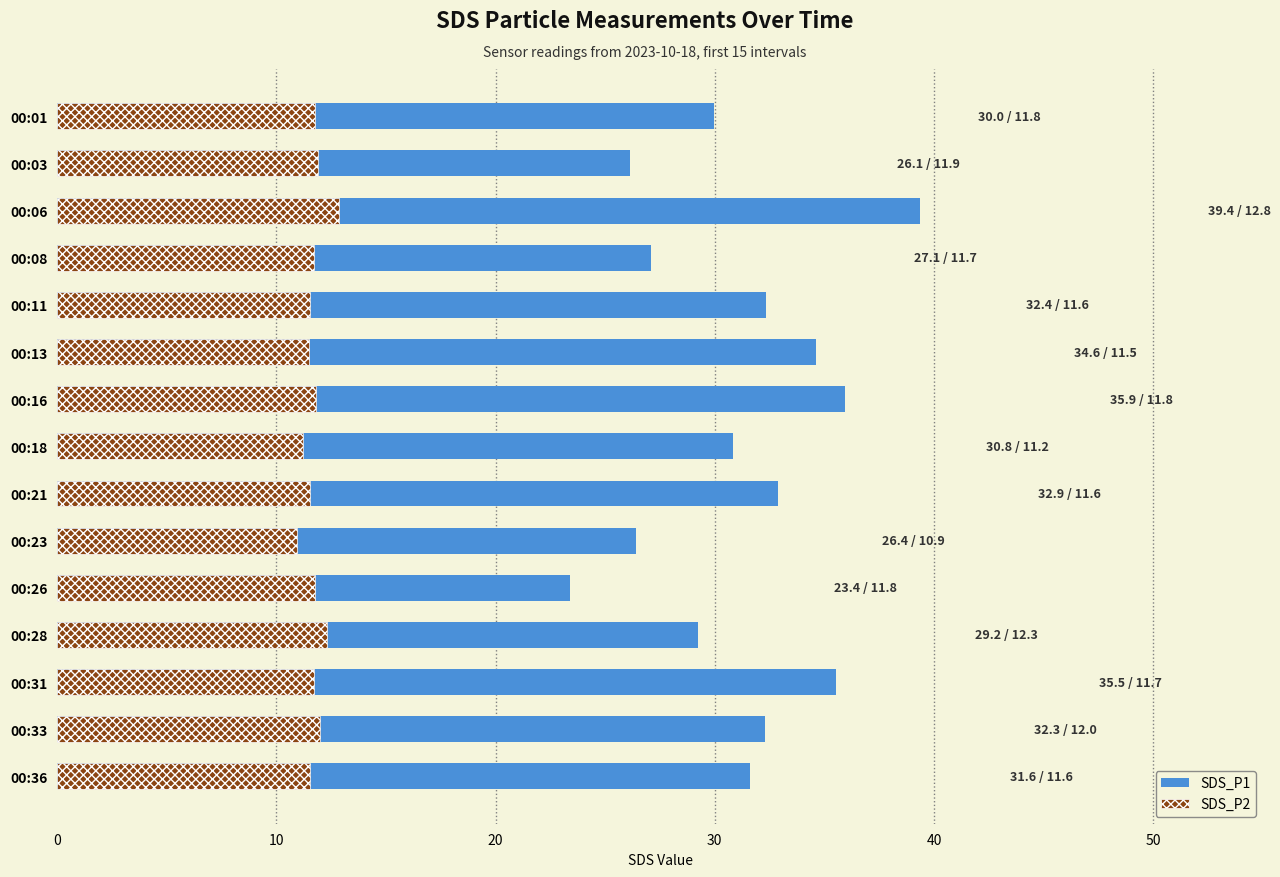

List the series in order of their peak value, lowest first.

SDS_P2, SDS_P1